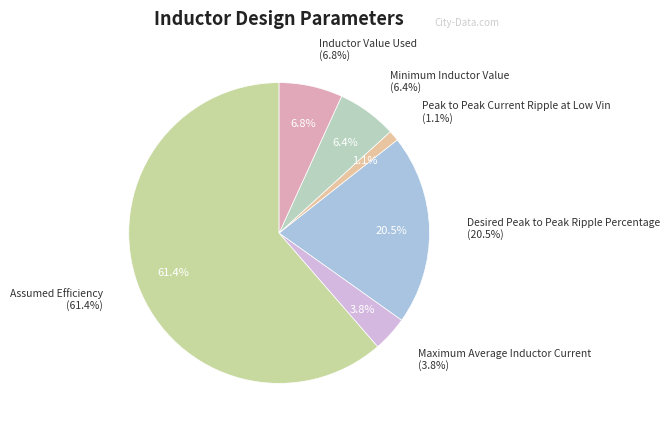

The Assumed Efficiency slice represents 61% of the pie. True or false?

True